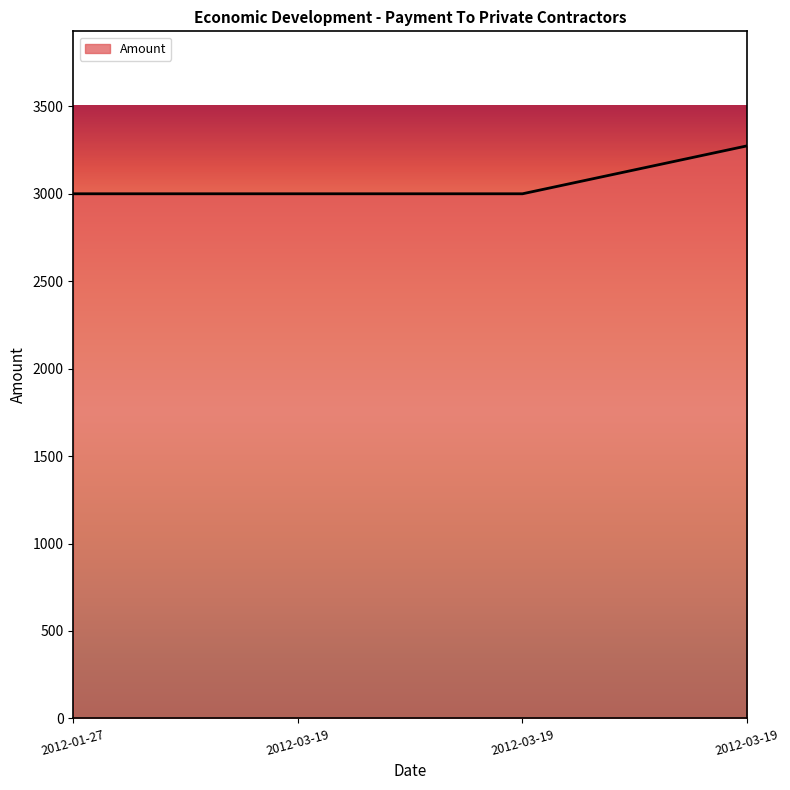

Does the chart display data point markers on the line(s)?

No